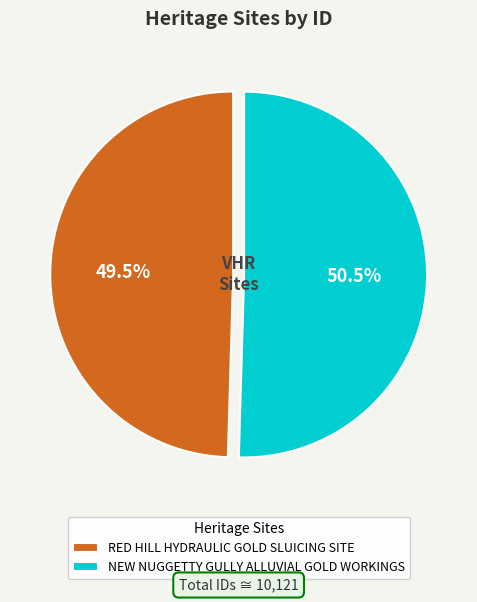

What portion of the pie excludes RED HILL HYDRAULIC GOLD SLUICING SITE?

50.5%